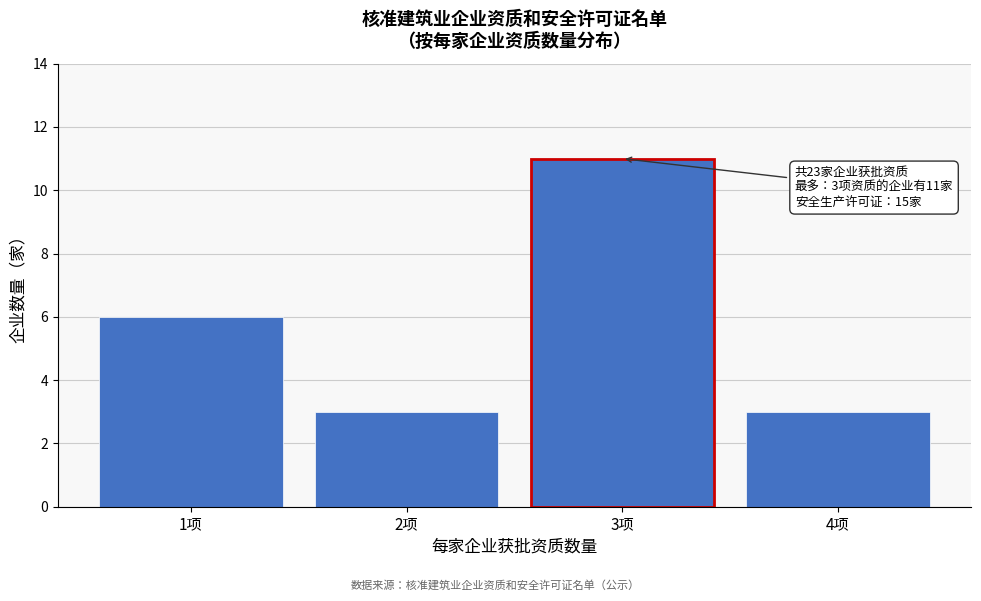

Reading right to left, transcribe all the data shown in this chart.

3	11	3	6